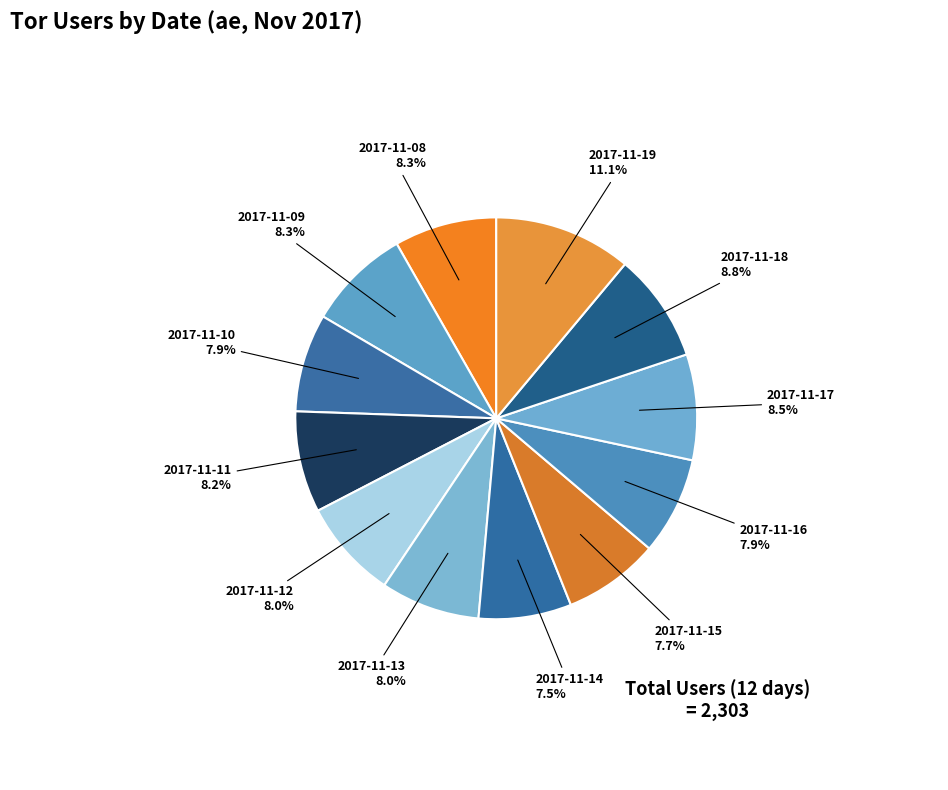

How many slices are in this pie chart?

12